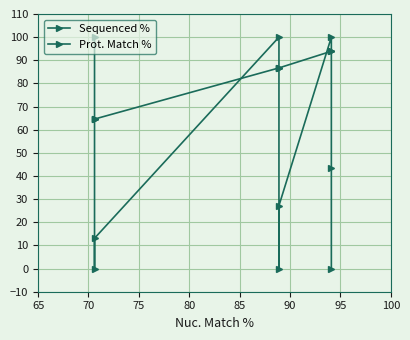

True or false: Prot. Match % and Sequenced % intersect in this chart.

True